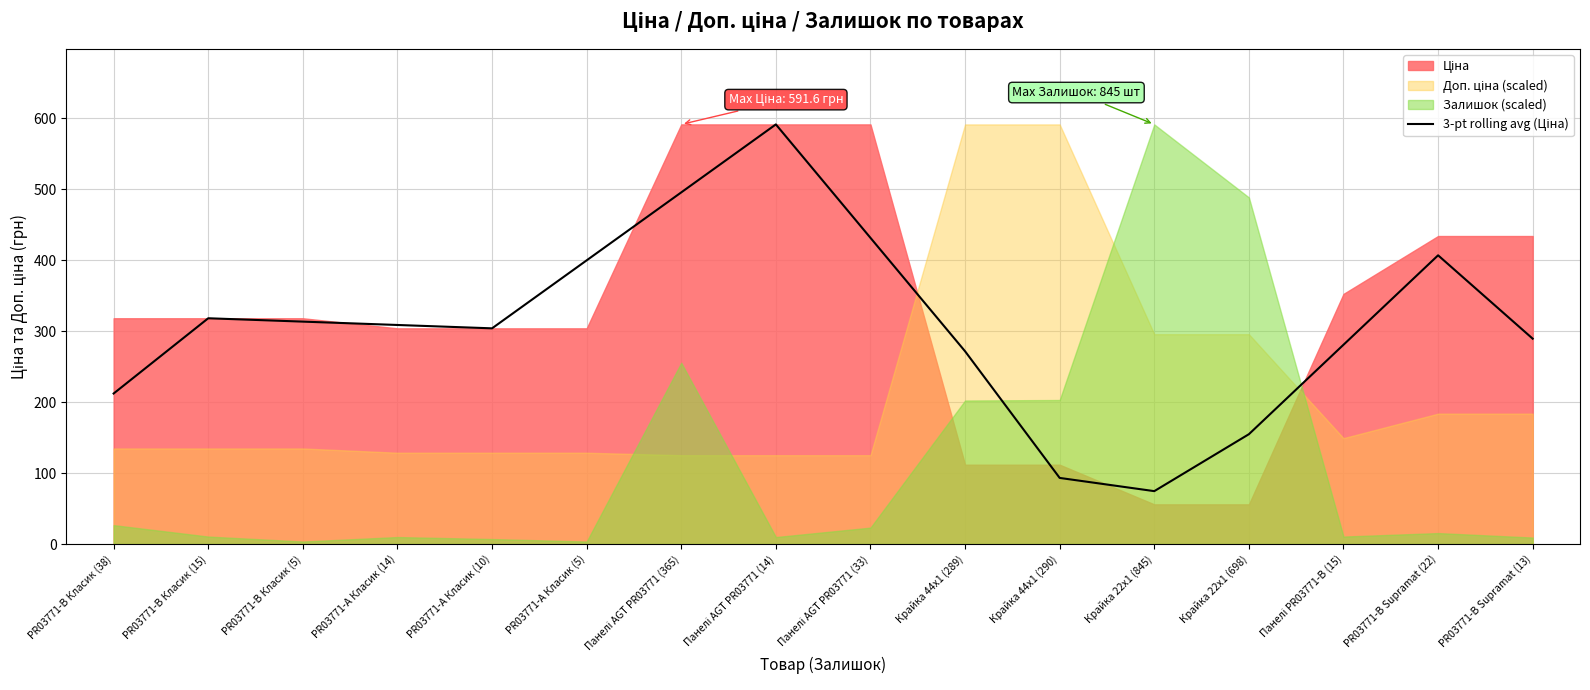

What is the difference between the values at Крайка 44x1 (290) and Крайка 22x1 (845)?

18.6